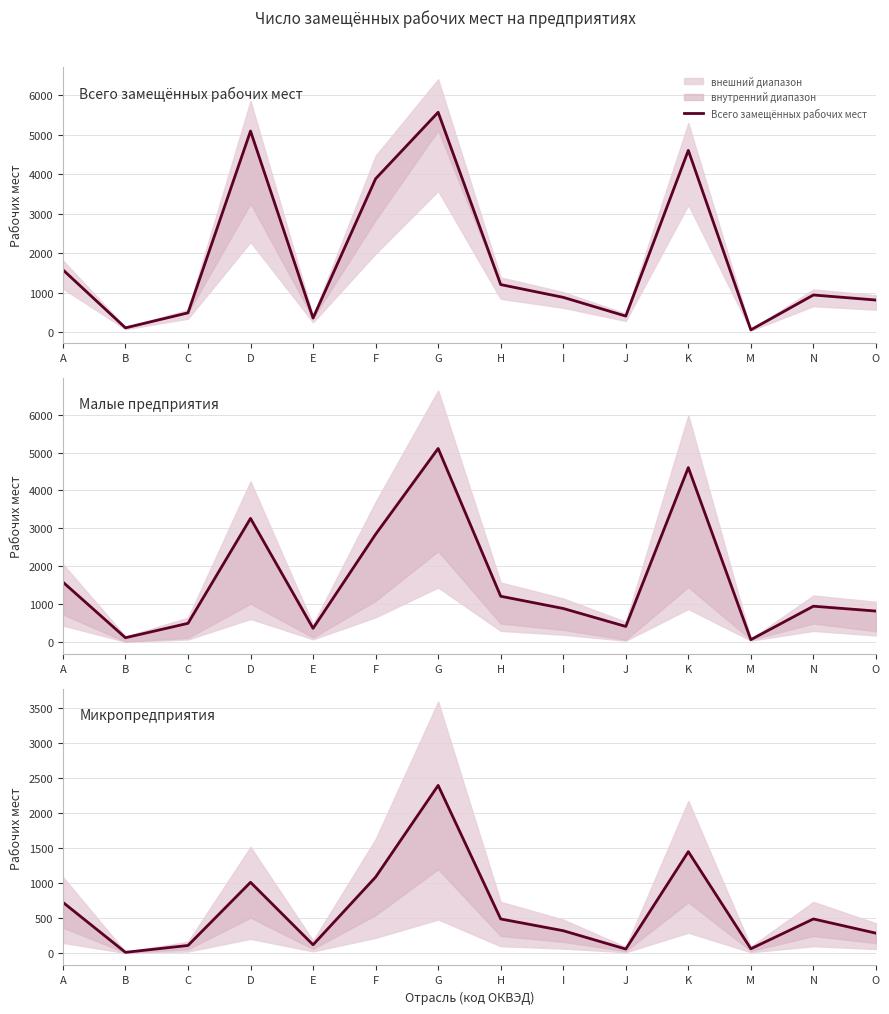

What is the maximum value for Малые предприятия?

5108